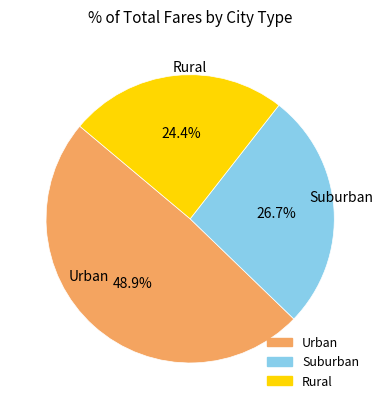

How many segments does this pie chart have?

3